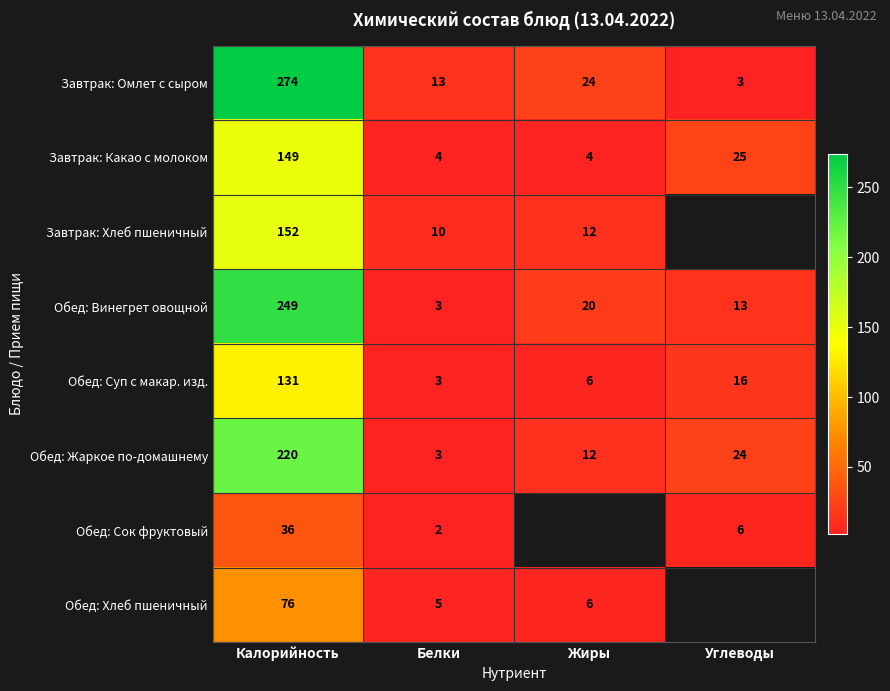

List the labels in order of Завтрак: Омлет с сыром value, largest first.

Калорийность, Жиры, Белки, Углеводы